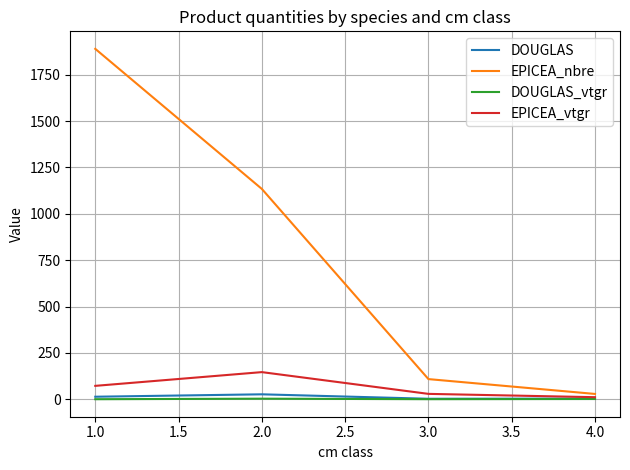

True or false: EPICEA_nbre and DOUGLAS intersect in this chart.

False